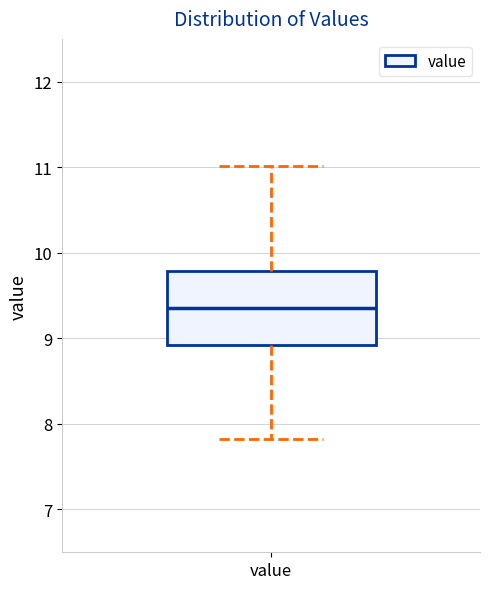

Where does the median line of the box for value sit on the y-axis? The values are not printed on the chart, so give them approximately, as read against the axis.

9.4